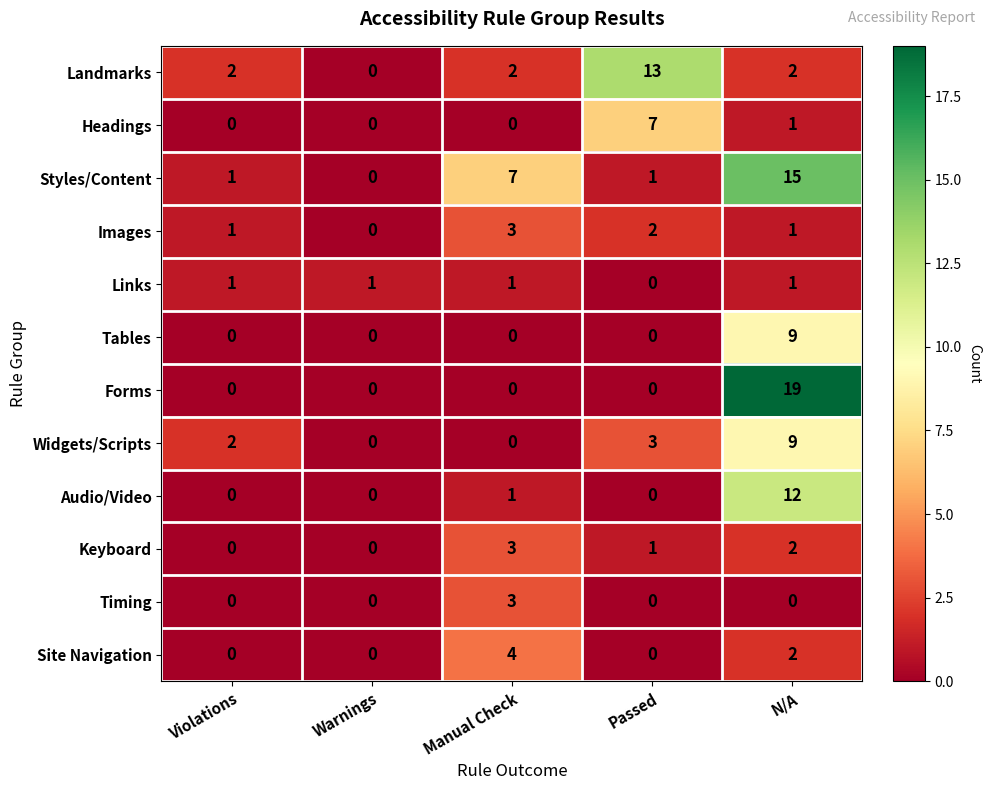

What is the sum of all Headings values?

8